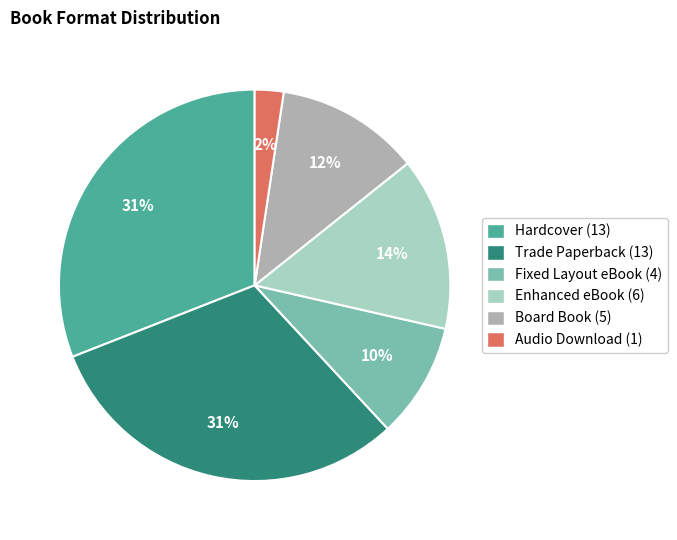

Combined, do Trade Paperback and Fixed Layout eBook account for over 50%?

No